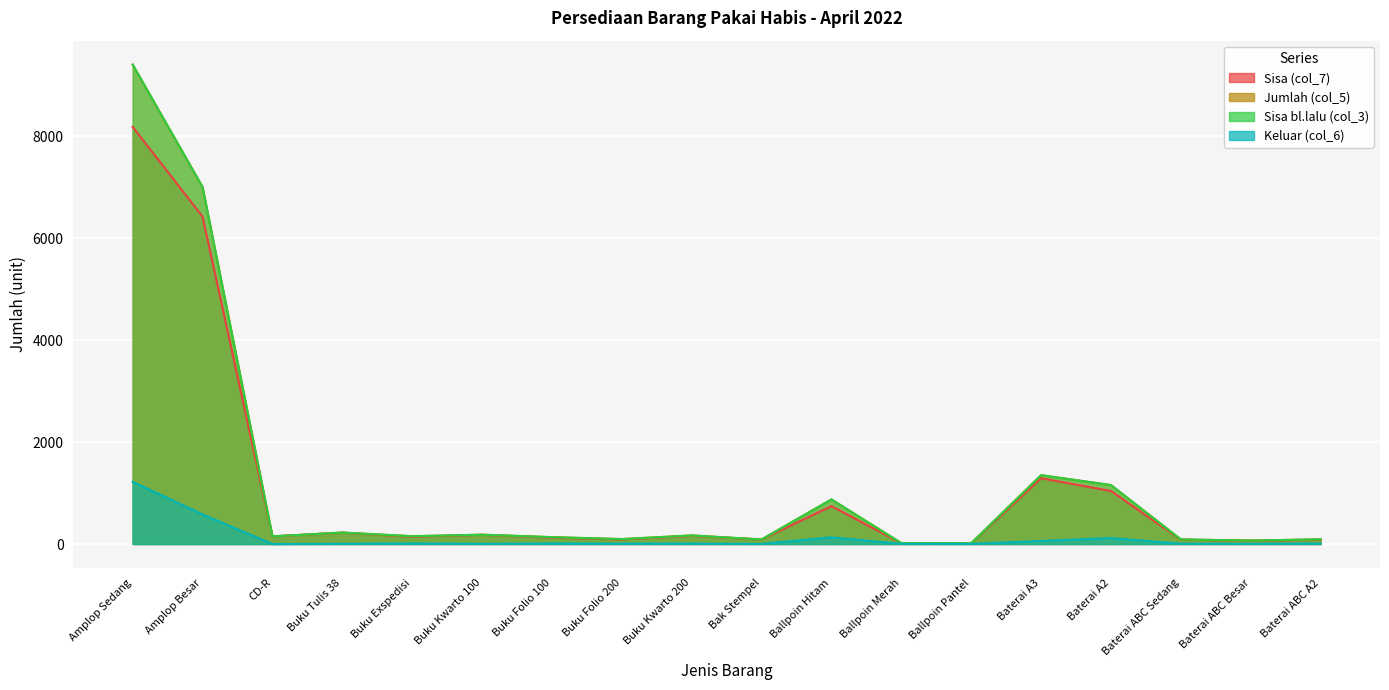

How many data points in Sisa bl.lalu (col_3) are less than 153?

9